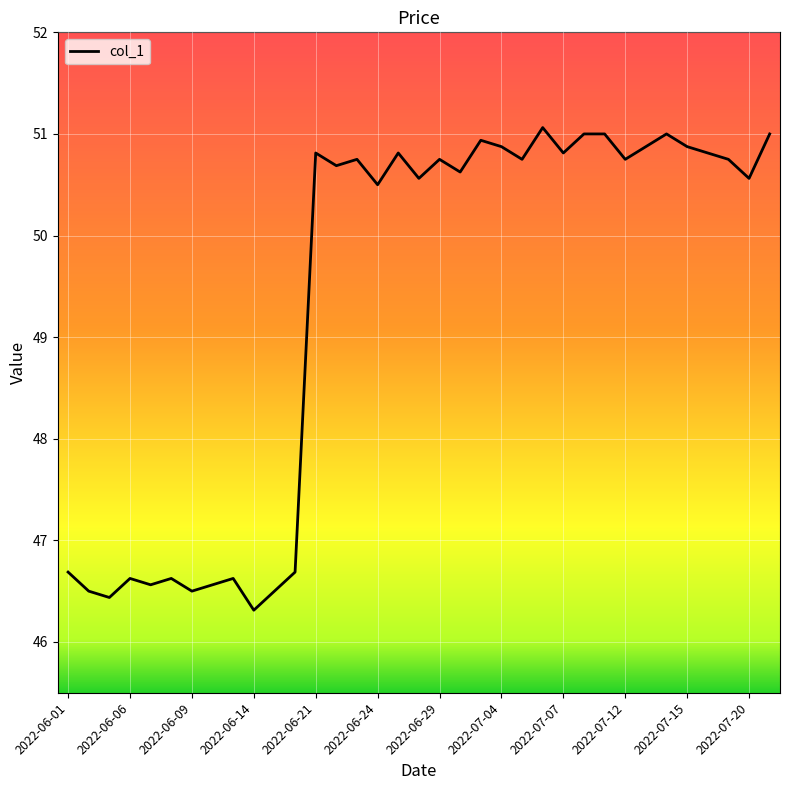

What is the smallest value displayed?

46.3